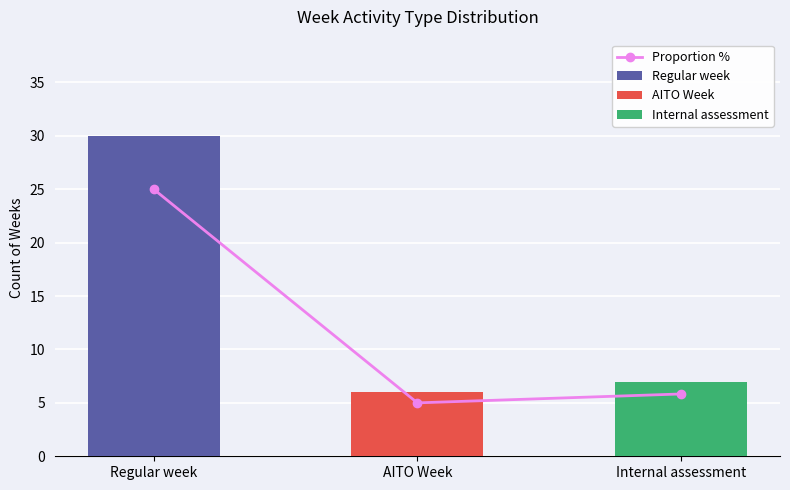

How many data points does each series have?

3